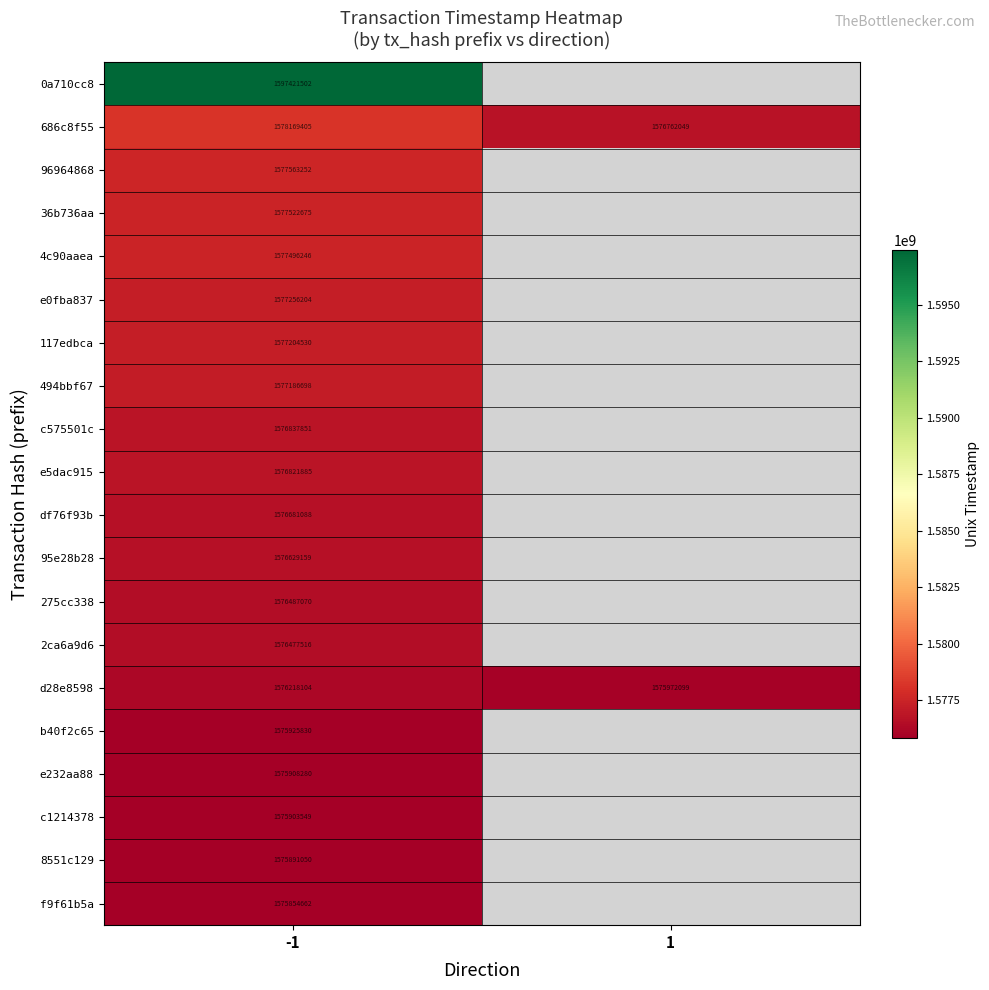

What is the sum of all 686c8f55 values?

3154931454